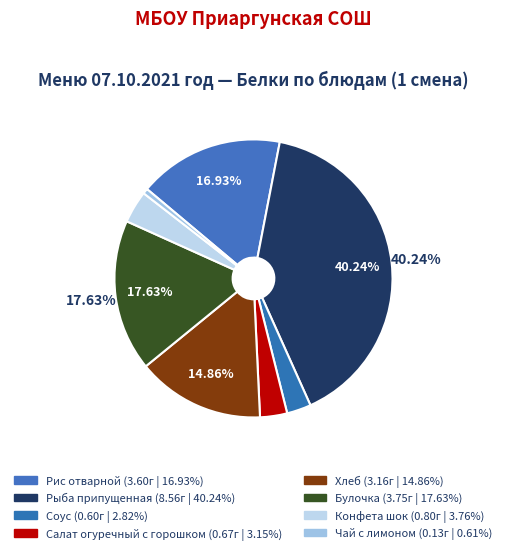

Count the number of slices in the pie.

8